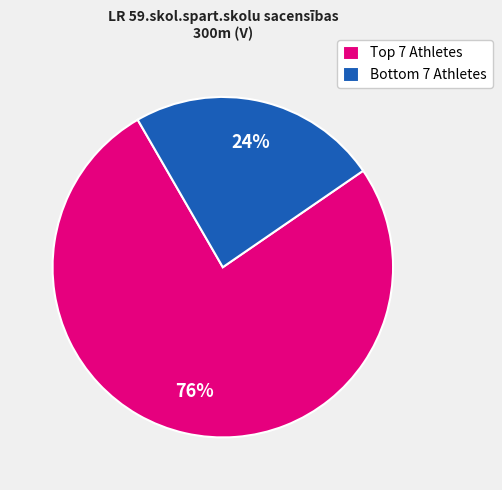

To the nearest percent, what is the average slice percentage?

50%